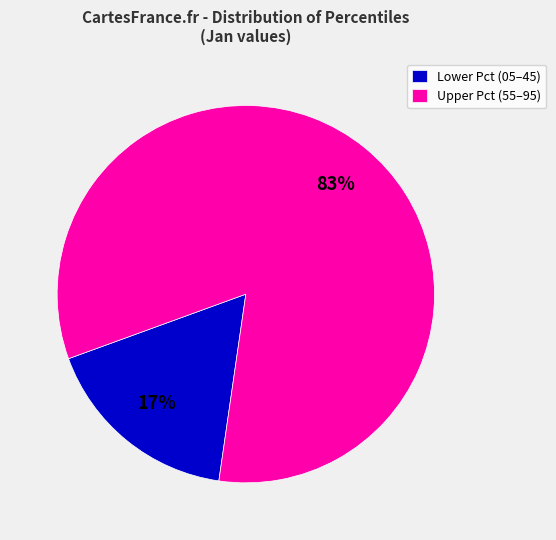

Which has a higher value, Lower Pct (05–45) or Upper Pct (55–95)?

Upper Pct (55–95)